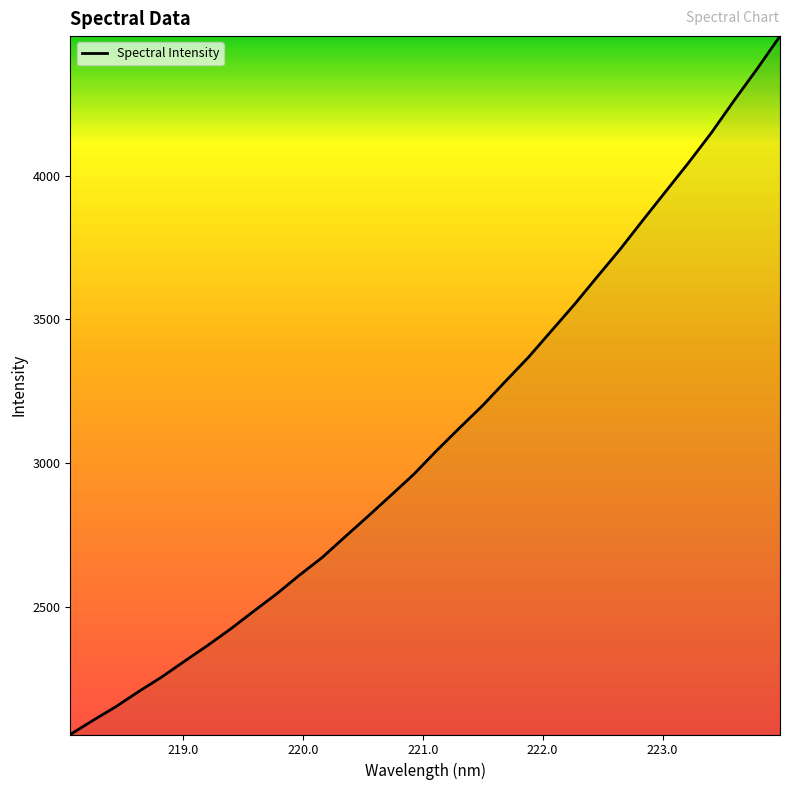

What is the difference between the maximum and minimum values?

2429.8